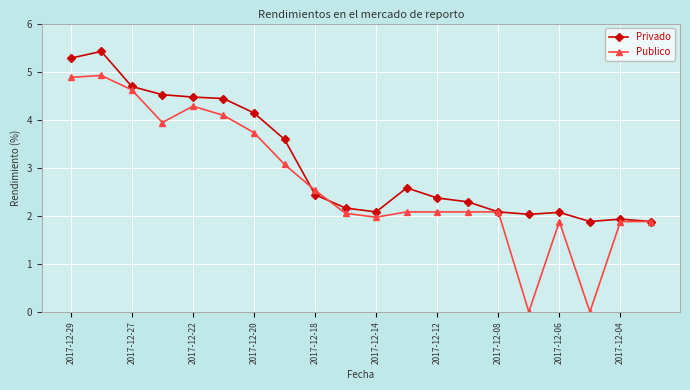

What is the difference between the second highest and minimum values in the Privado series?

3.4